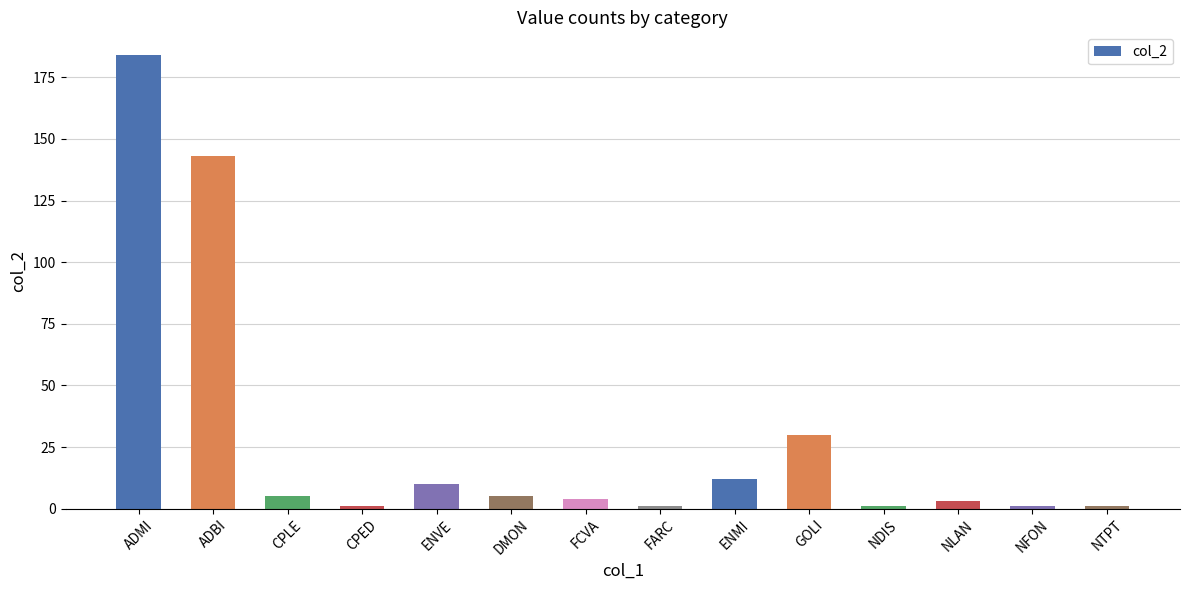

Count the number of categories in the chart.

14